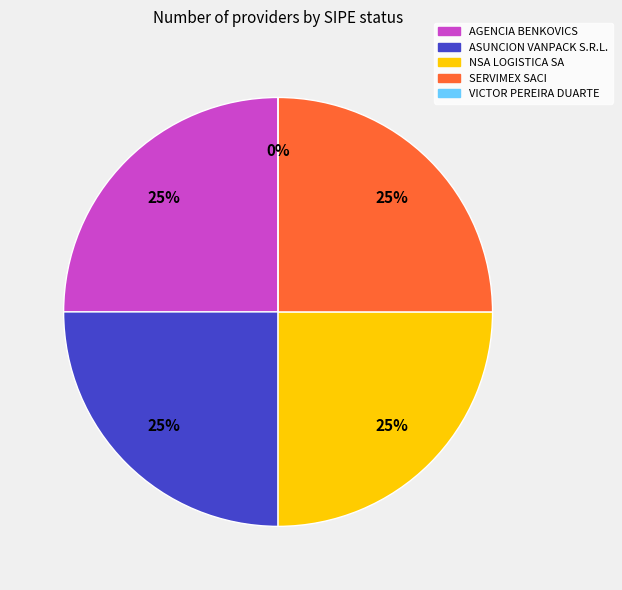

To the nearest percent, what portion does SERVIMEX SACI represent?

25%